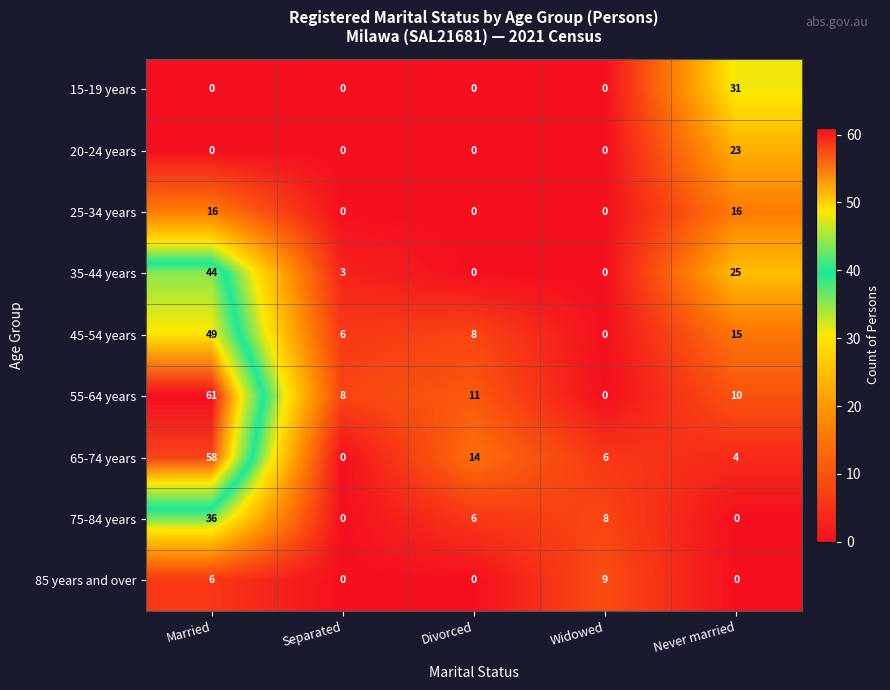

What is the total value across all series at Separated?

17